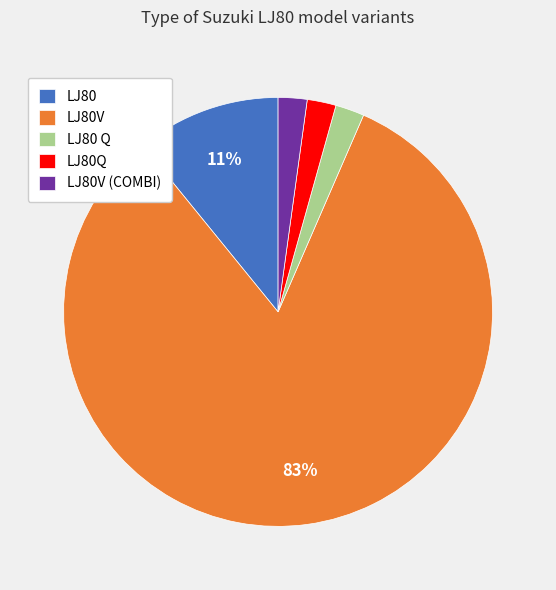

To the nearest percent, what percentage of the pie is LJ80 Q?

2%